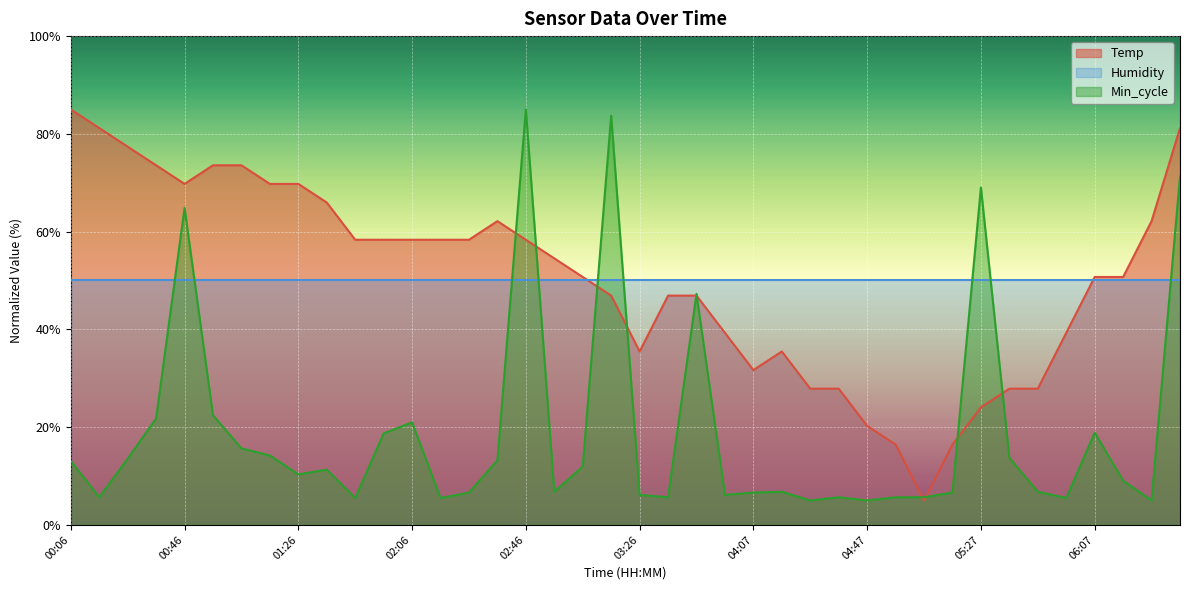

How many intersections are there between Min_cycle and Temp?

10